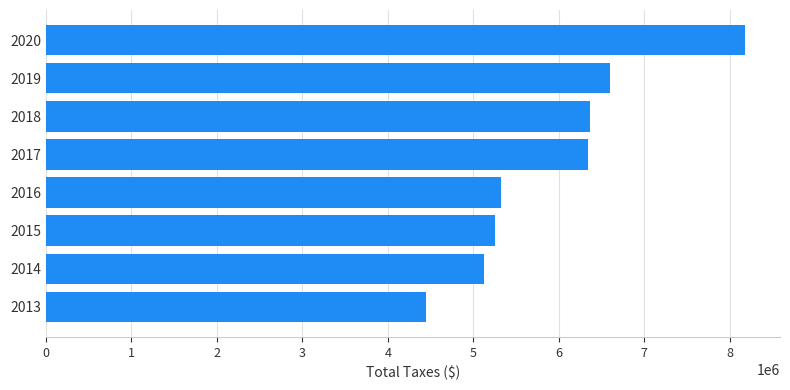

What is the sum of all values?

47638817.6